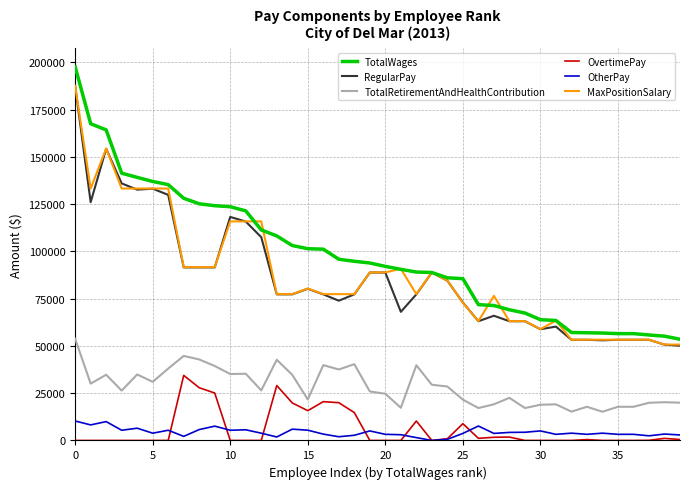

How many lines are shown in the chart?

6